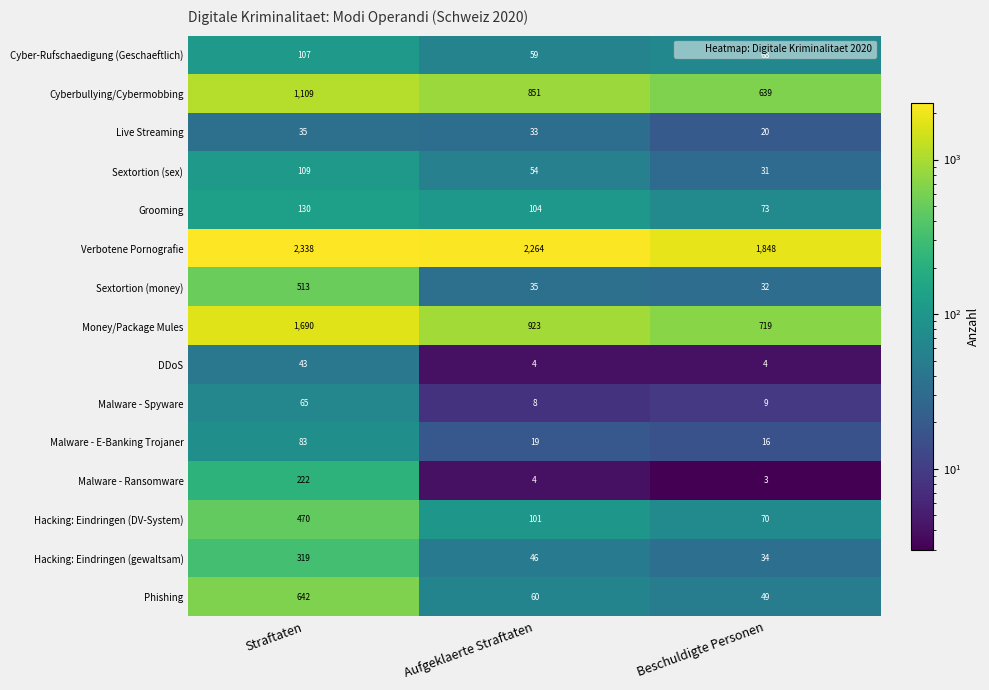

What is the approximate value of Phishing at Aufgeklaerte Straftaten, to the nearest 50?

50